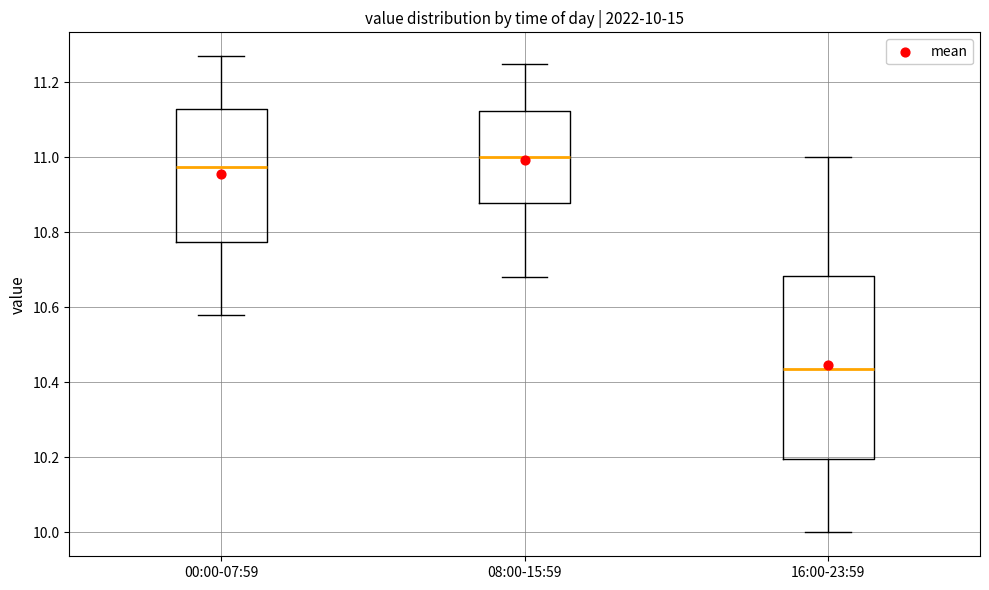

Comparing the boxes themselves (not the whiskers), which one is the tallest?

16:00-23:59